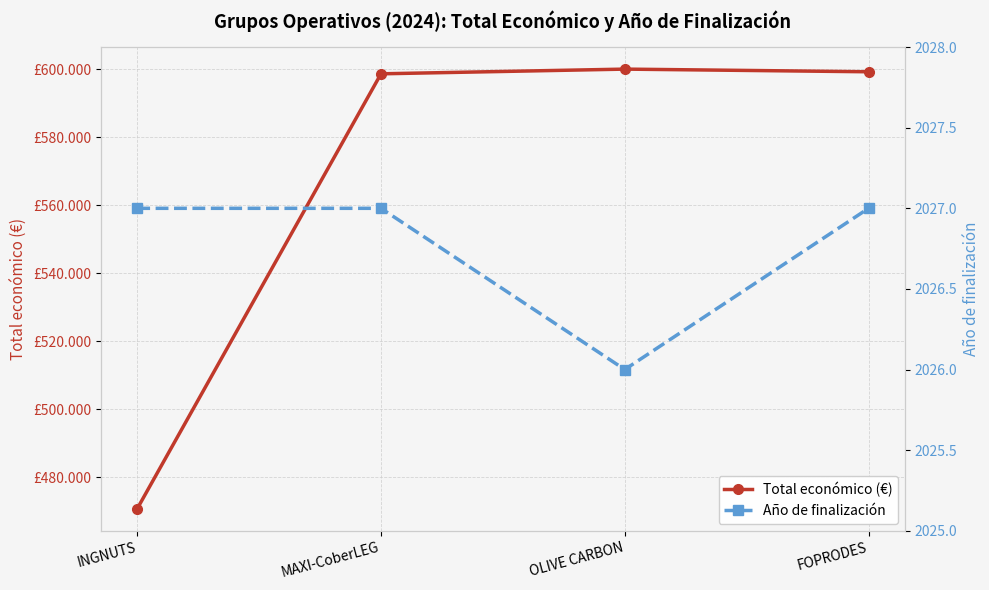

The value of Total económico (€) at OLIVE CARBON is 599992. True or false?

True